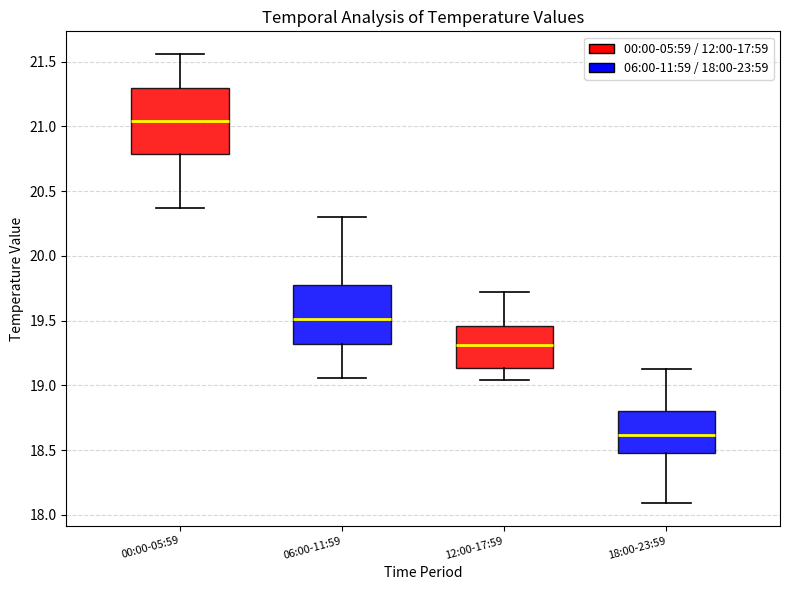

Reading left to right, read every box against the y-axis: the position of its median line, the range the box covers, and the ends of its whiskers. The values are not printed on the chart, so give them approximately, as read against the axis.

00:00-05:59: median 21.05, box 20.80 to 21.30, whiskers 20.35 to 21.55
06:00-11:59: median 19.50, box 19.30 to 19.75, whiskers 19.05 to 20.30
12:00-17:59: median 19.30, box 19.15 to 19.45, whiskers 19.05 to 19.70
18:00-23:59: median 18.60, box 18.50 to 18.80, whiskers 18.10 to 19.15